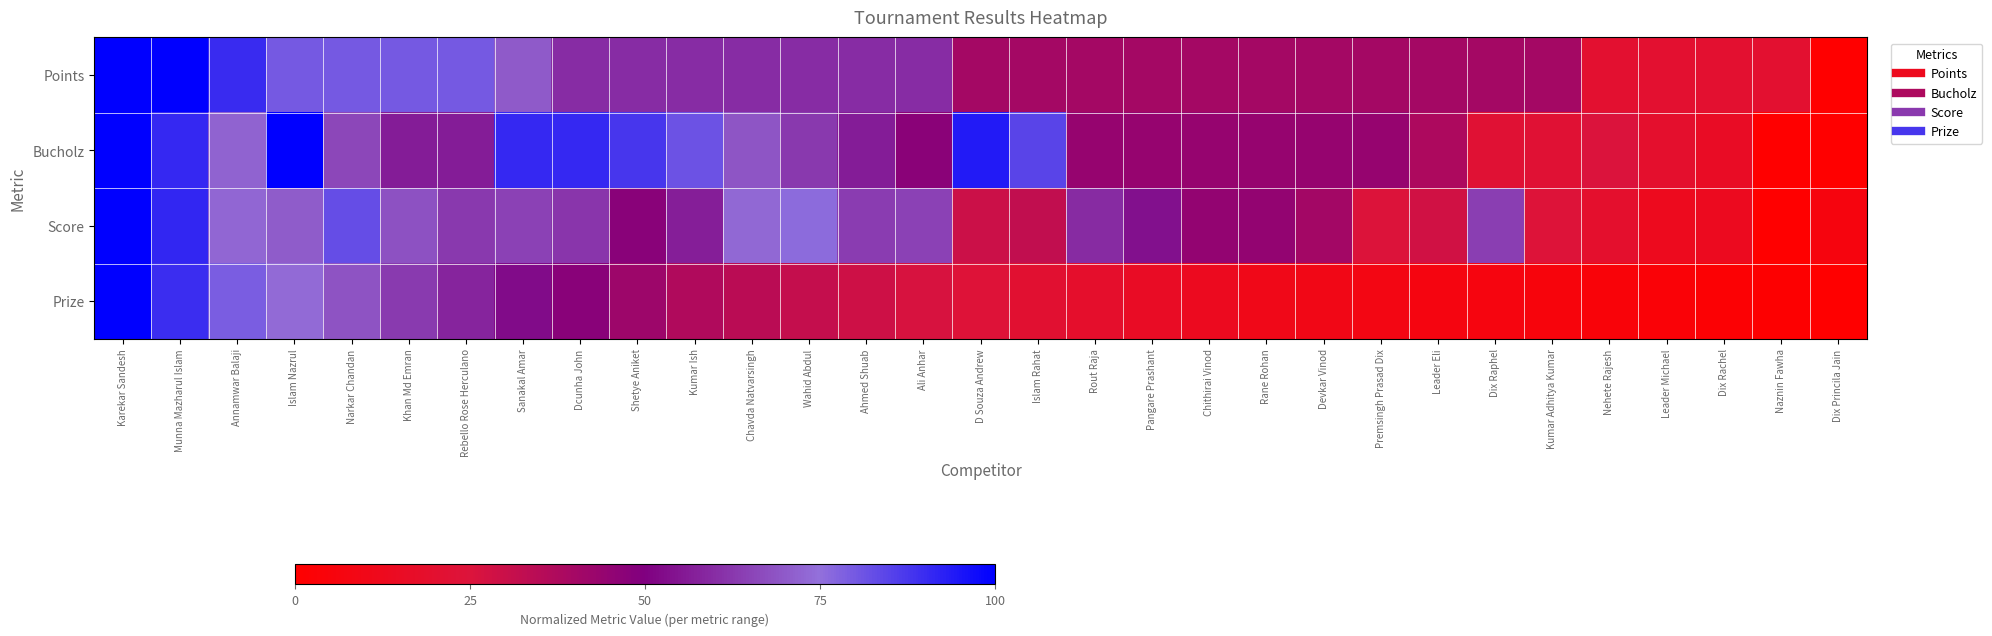

Which series has the largest total across all categories?

Bucholz